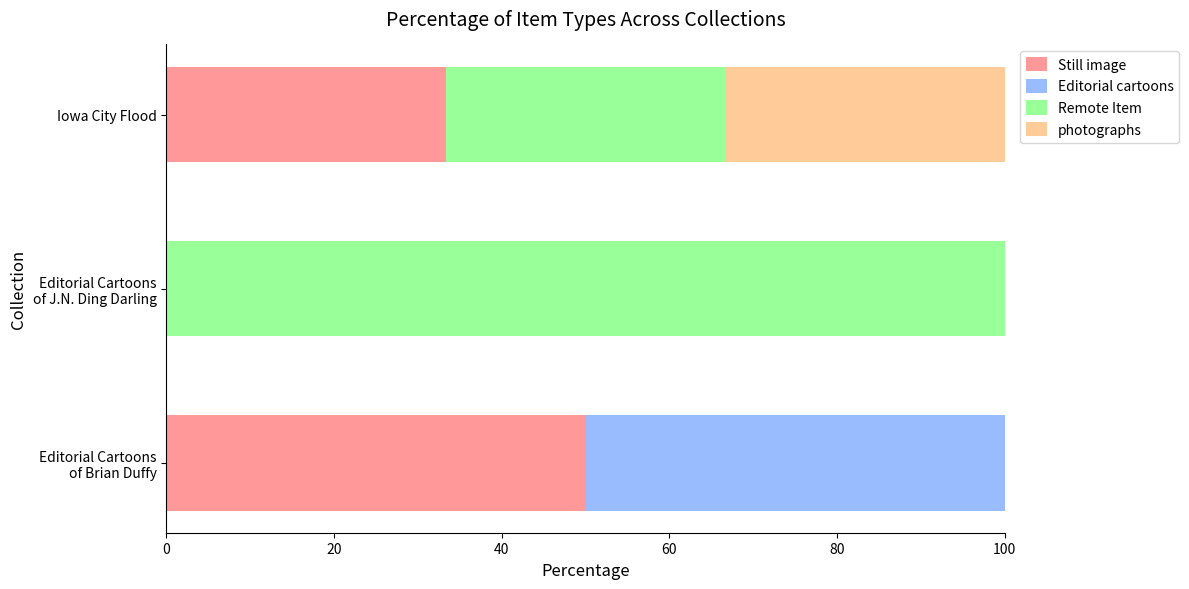

Is it true that Still image equals 33.3 at Iowa City Flood?

True